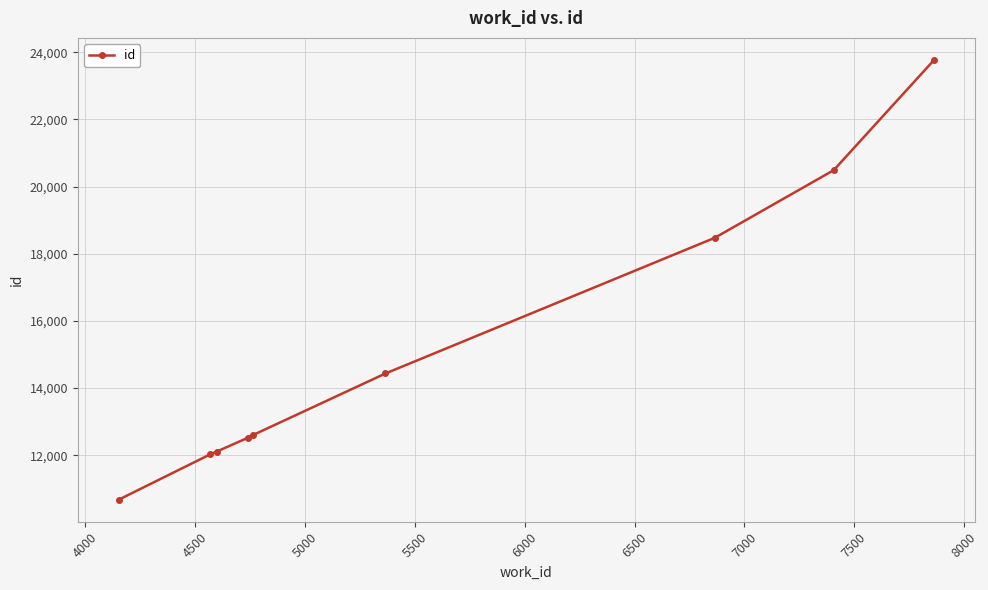

What is the difference between the second highest and second lowest values?

8462